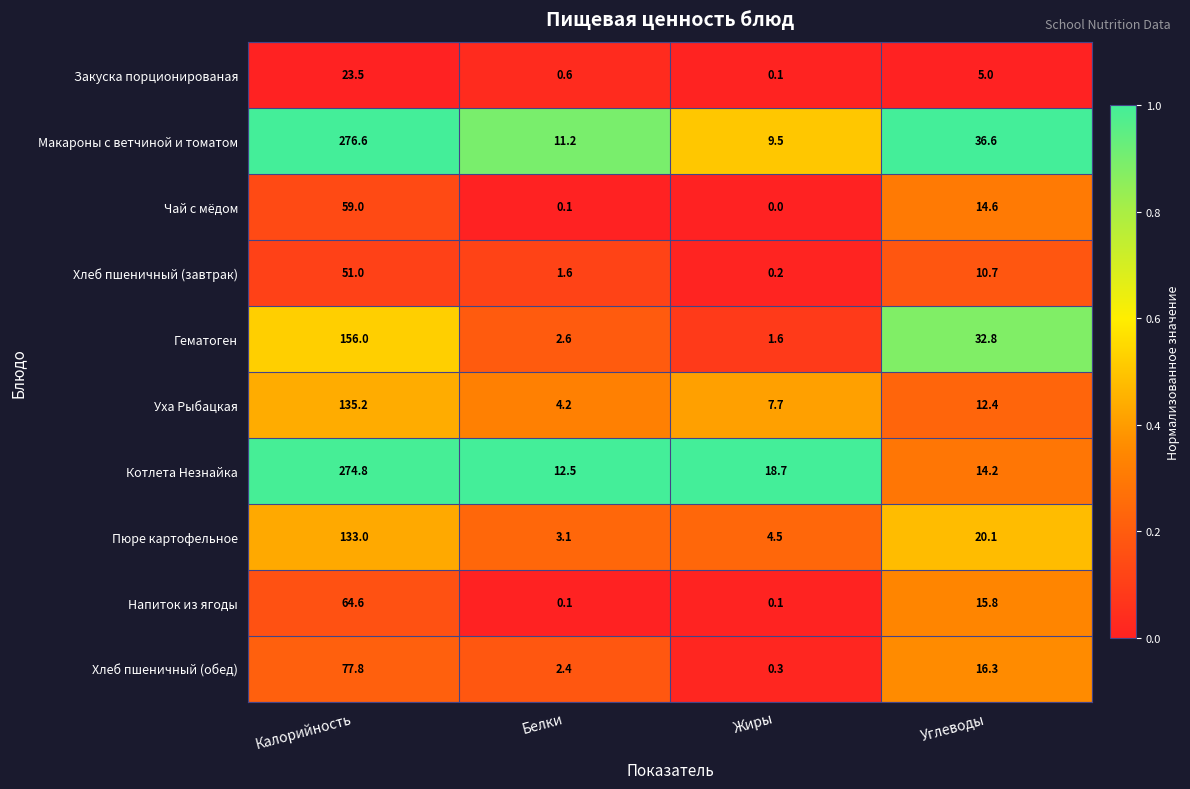

Which series changed the most between Белки and Углеводы?

Гематоген